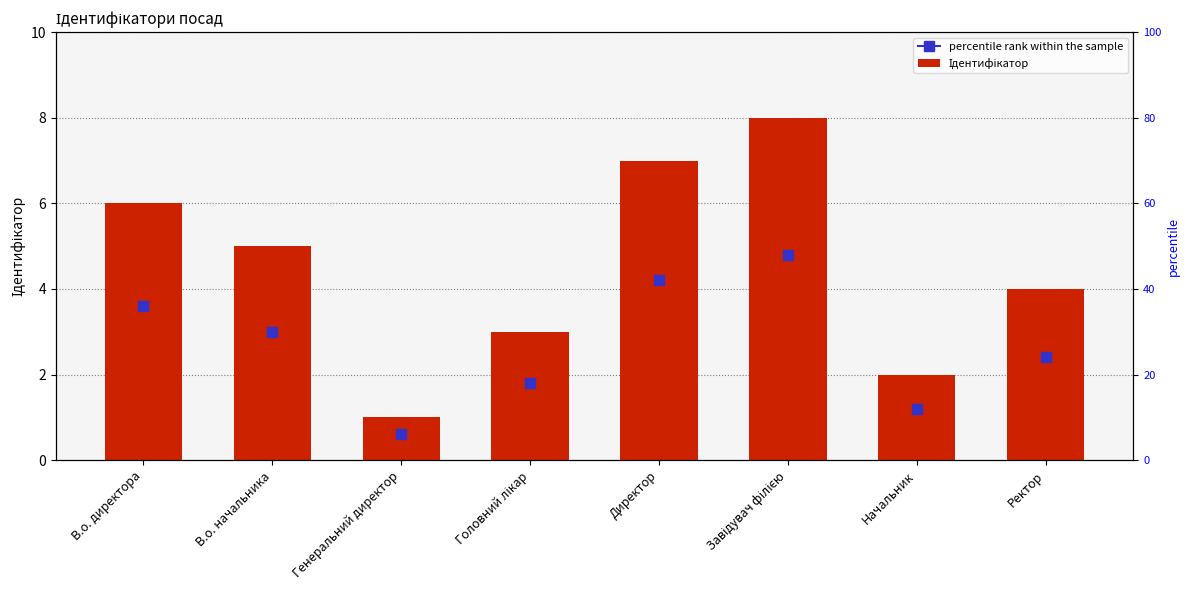

Where is the data nearest to the value 4?

Ректор